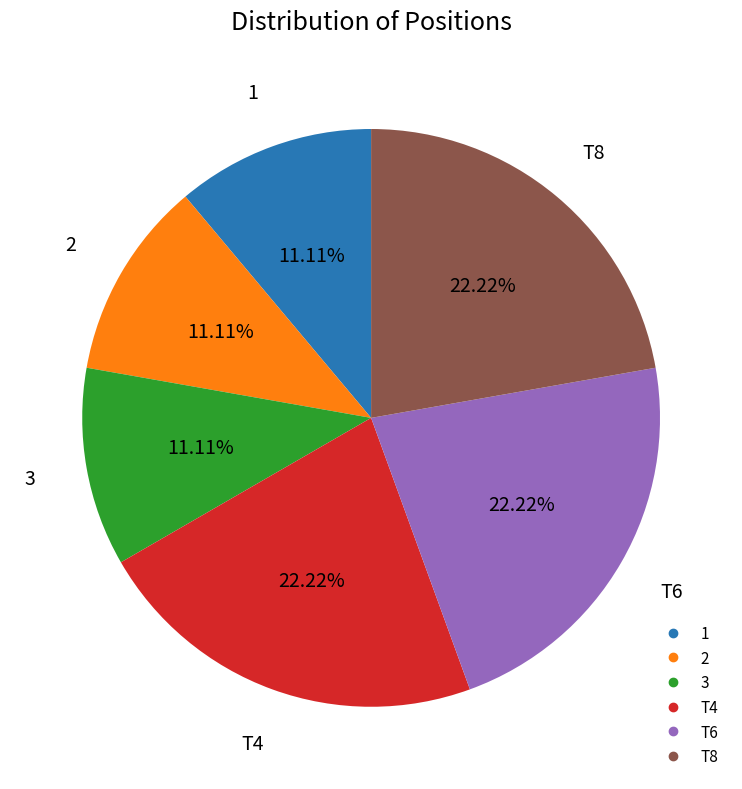

Is there any slice that represents more than half of the pie?

No